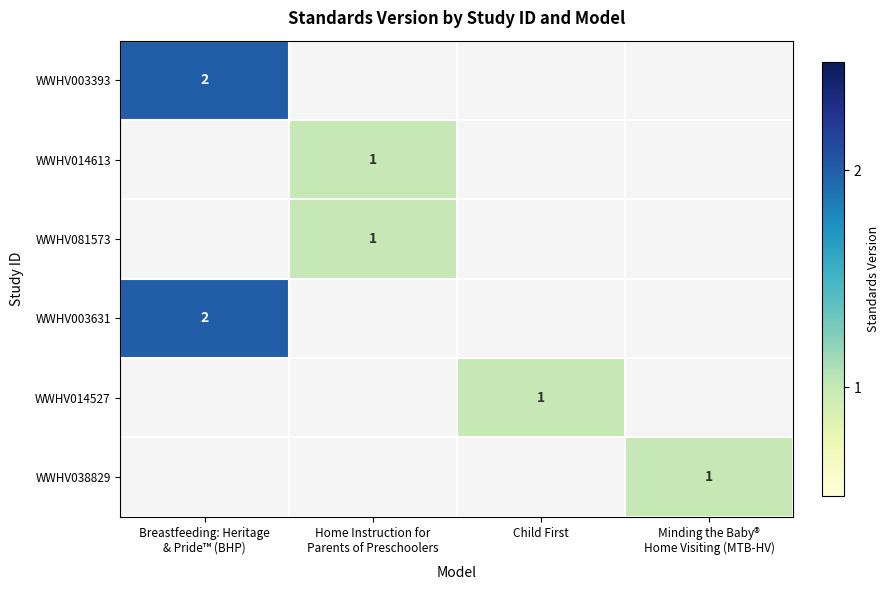

Rank the series by their maximum value, from highest to lowest.

WWHV003393, WWHV003631, WWHV014613, WWHV081573, WWHV014527, WWHV038829